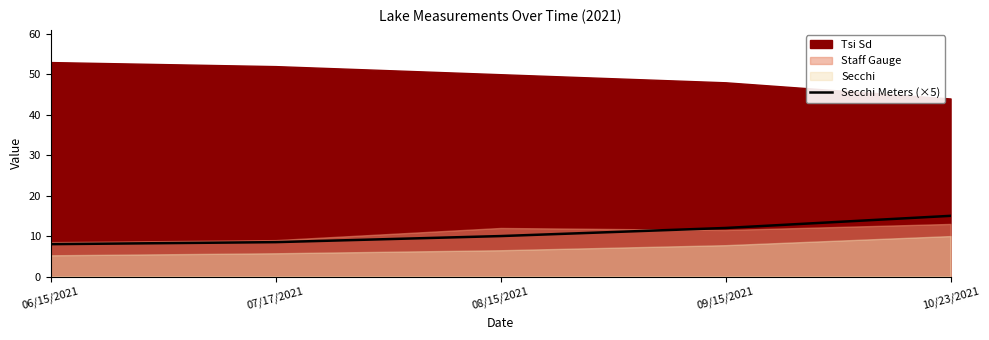

The value of Secchi Meters (×5) at 10/23/2021 is 26.8. True or false?

False